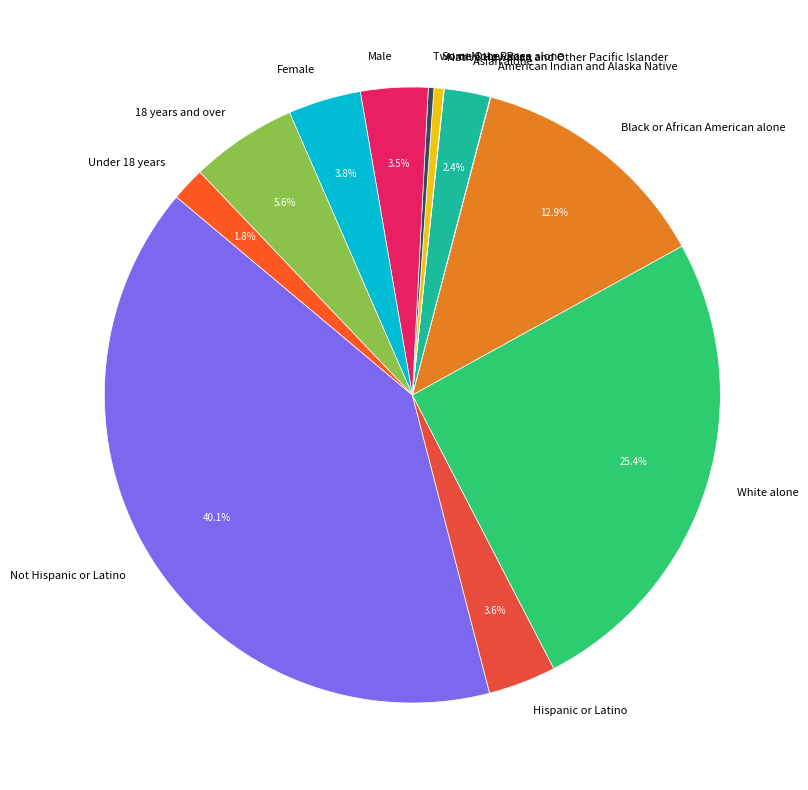

What portion of the pie excludes Not Hispanic or Latino?

59.9%